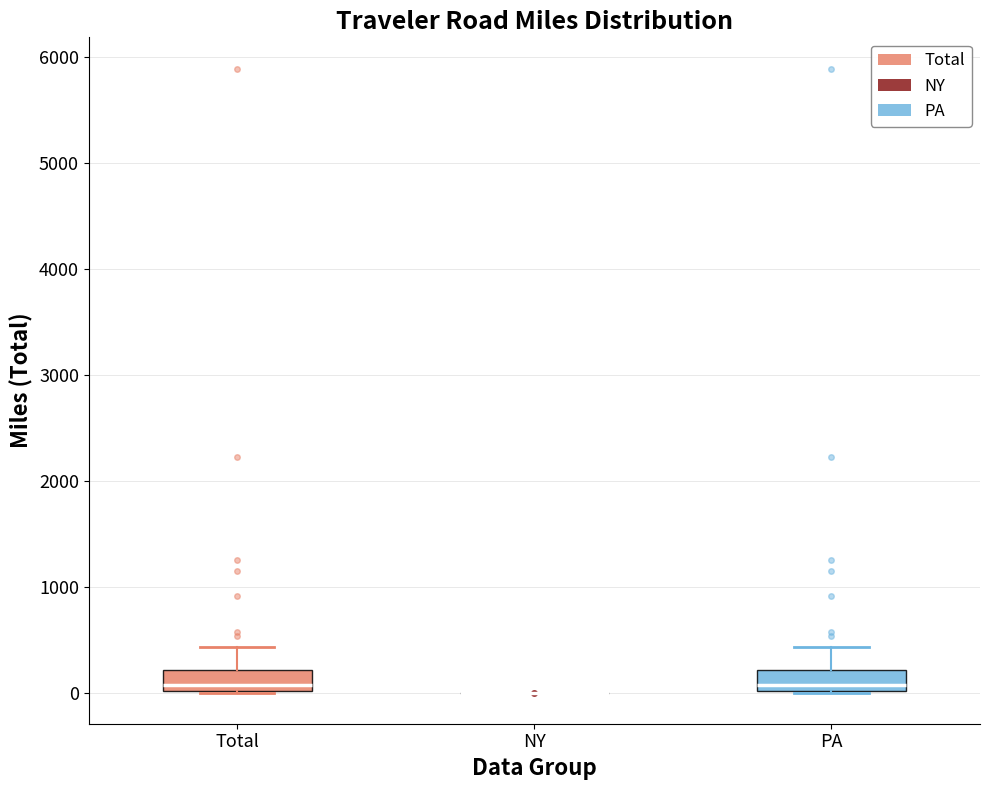

Reading left to right, read every box against the y-axis: the position of its median line, the range the box covers, and the ends of its whiskers. The values are not printed on the chart, so give them approximately, as read against the axis.

Total: median 100, box 0 to 200, whiskers 0 to 400
NY: box collapsed to a line at 0, whiskers 0 to 0
PA: median 100, box 0 to 200, whiskers 0 to 400